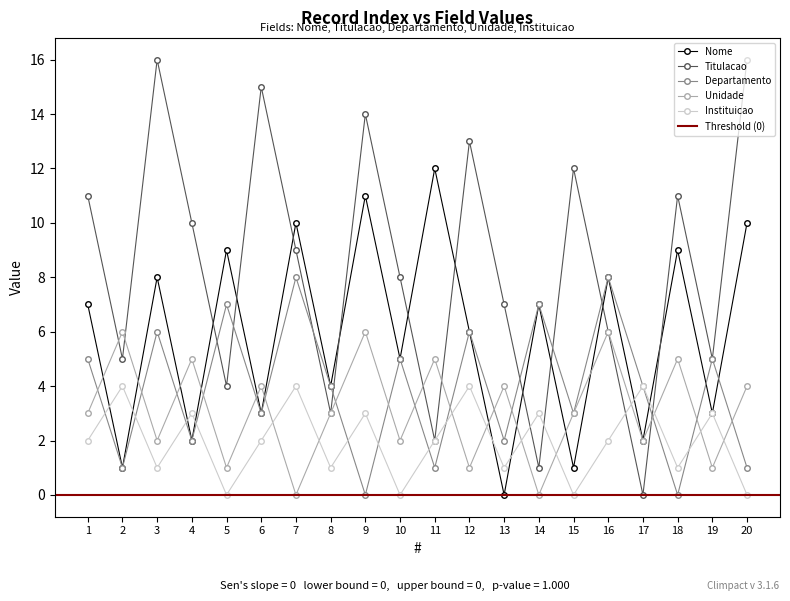

Is the value of Instituicao at 4 greater than the value of Nome at 5?

No